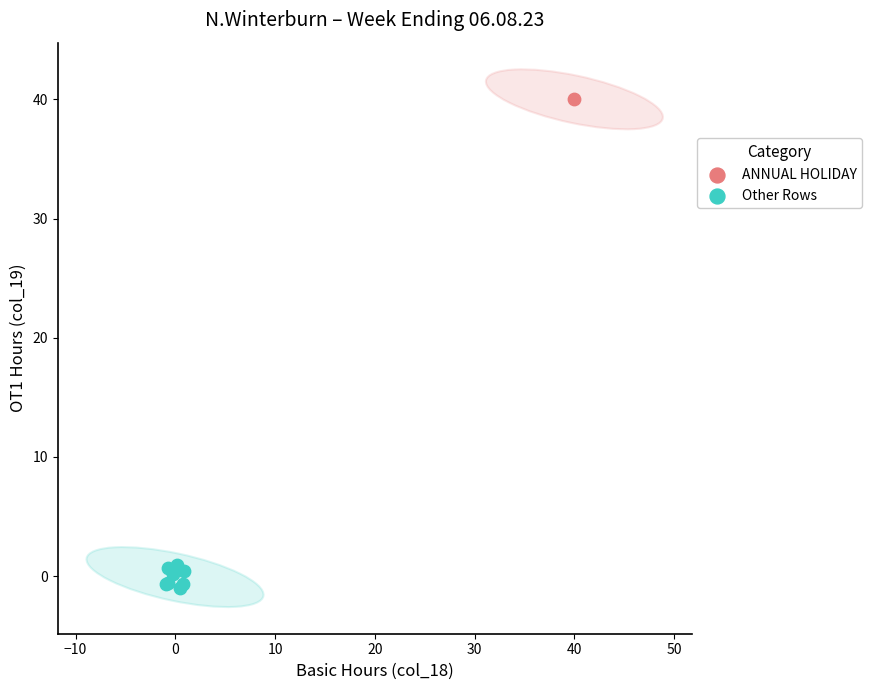

What are all the series names shown in the legend?

ANNUAL HOLIDAY, Other Rows